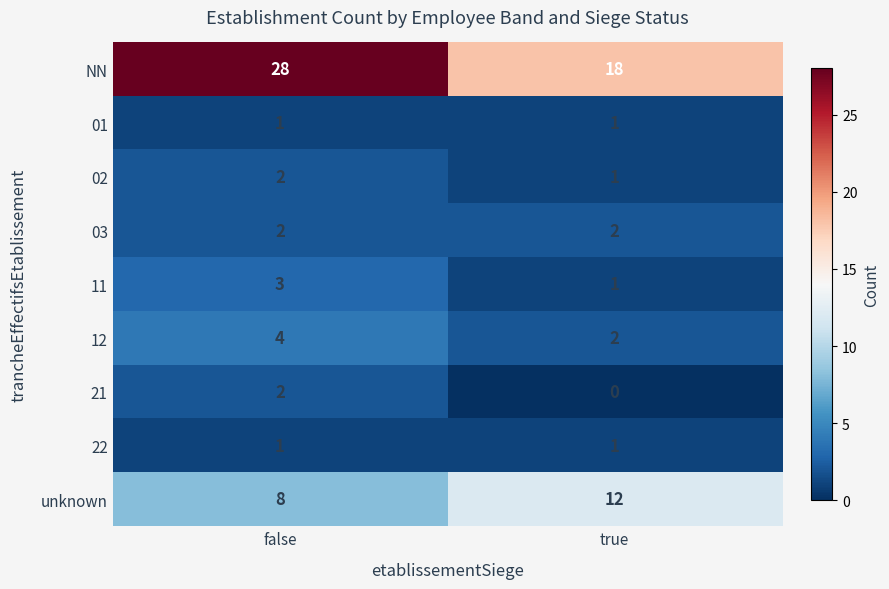

What is the maximum value shown in the chart?

28